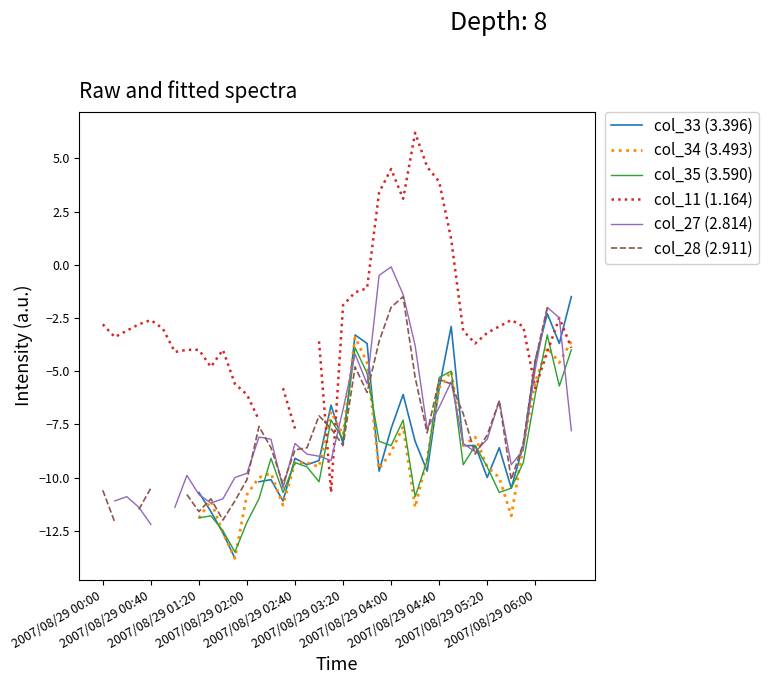

Which has a higher value, 26 or 29?

29